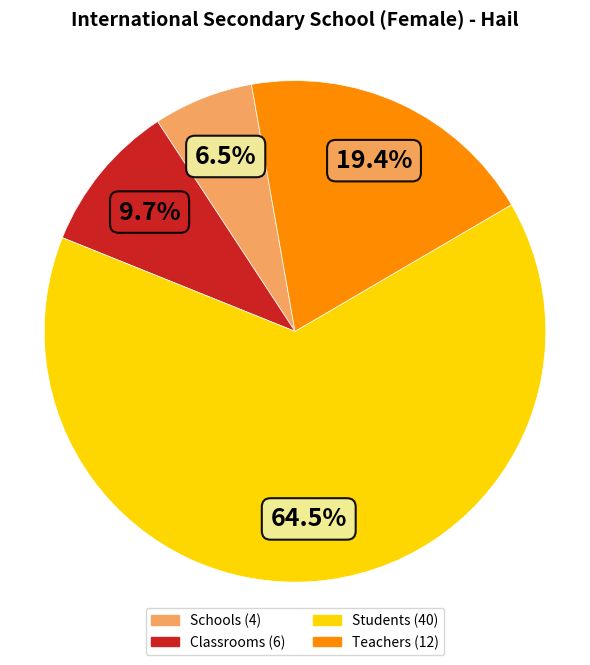

Which slice represents more than half of the pie?

Students